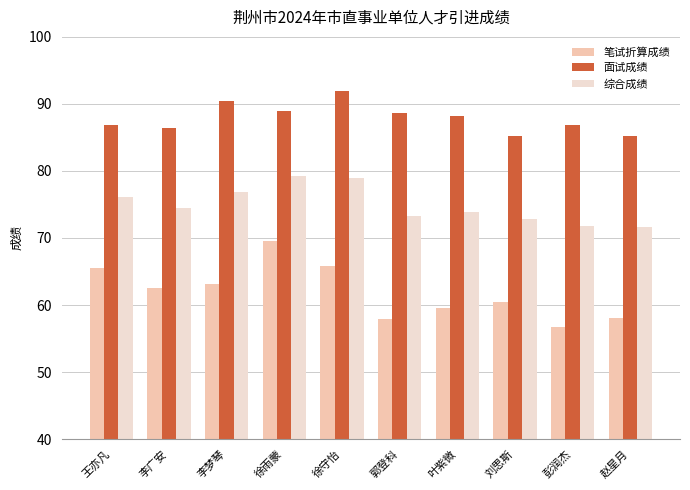

What position from the left is 李广安?

2